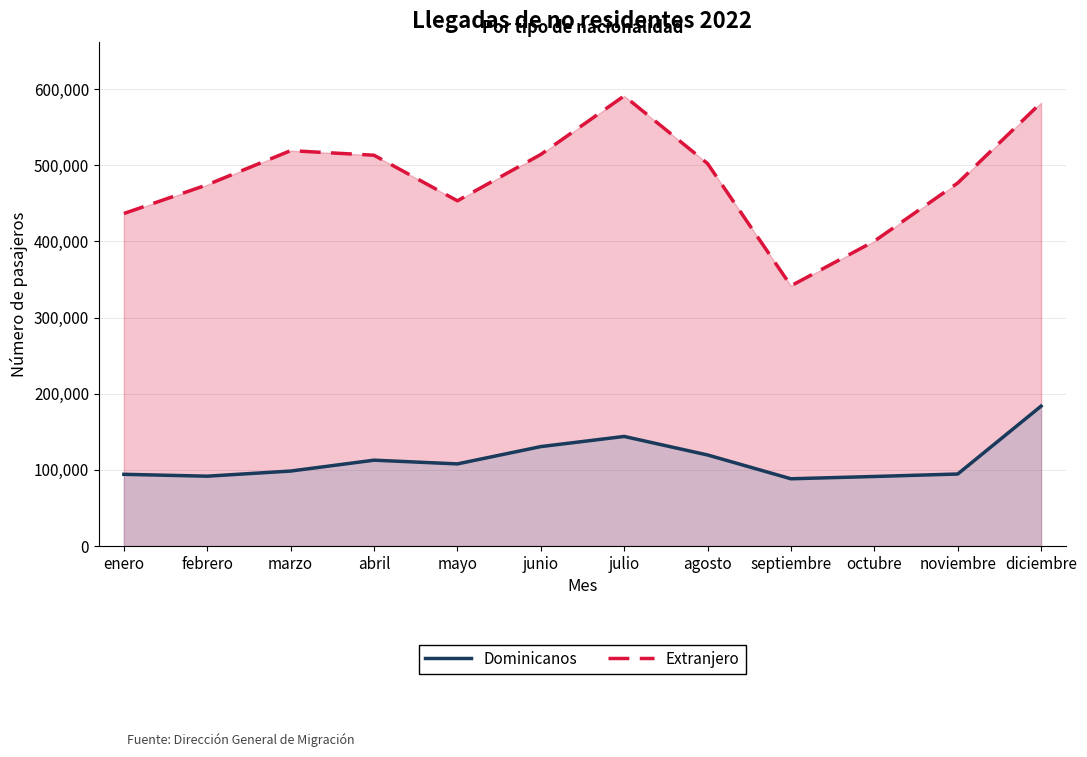

Is it true that Extranjero equals 221011 at diciembre?

False